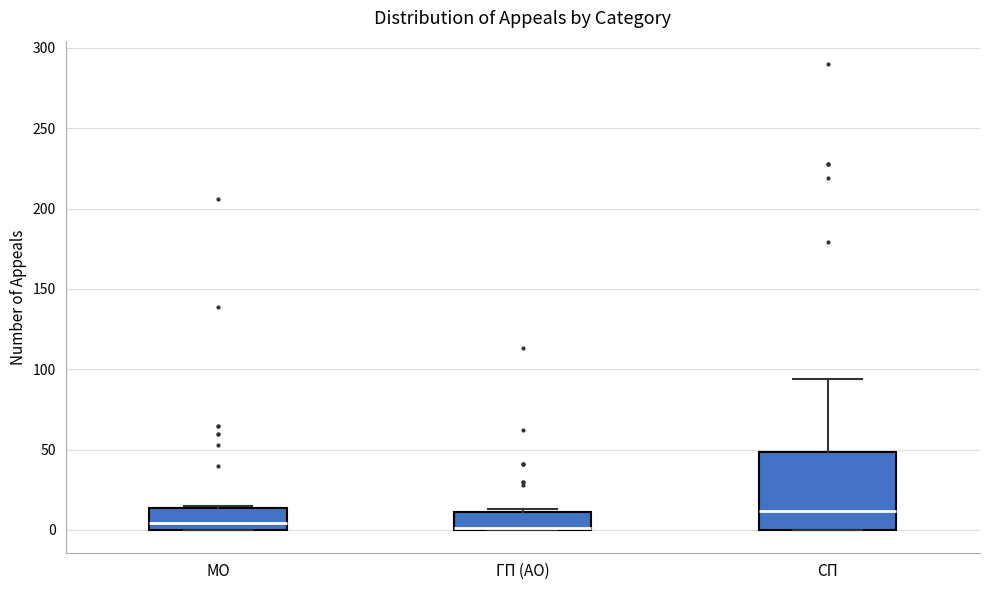

Reading left to right, read every box against the y-axis: the position of its median line, the range the box covers, and the ends of its whiskers. The values are not printed on the chart, so give them approximately, as read against the axis.

МО: median 5, box 0 to 15, whiskers 0 to 15
ГП (АО): median 0 (drawn on the box's lower edge), box 0 to 10, whiskers 0 to 15
СП: median 10, box 0 to 50, whiskers 0 to 95